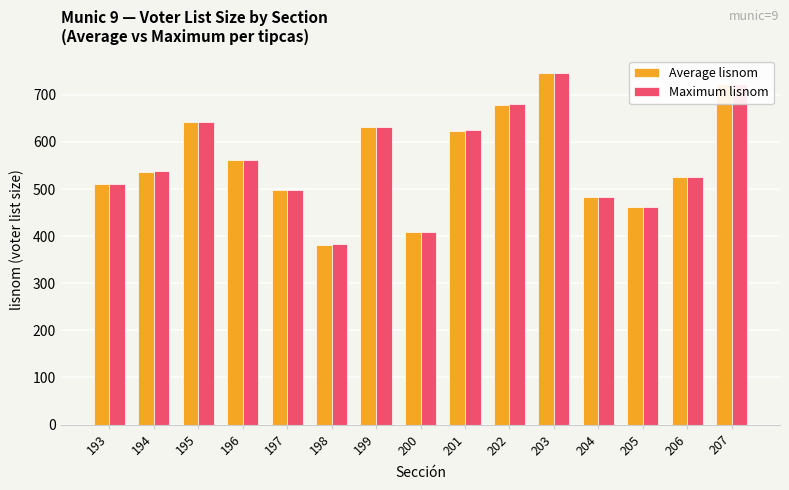

What is the difference between the maximum and minimum values in the Maximum lisnom series?

363